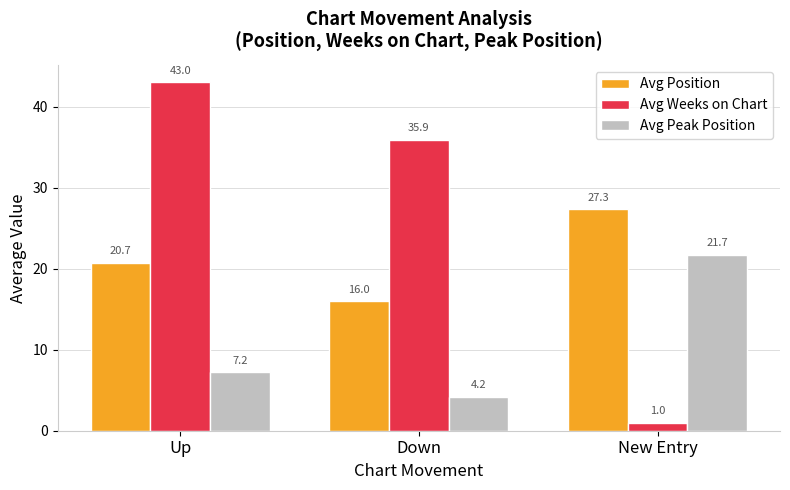

What is the value of the Avg Weeks on Chart bar at the 2nd from the left?

35.9